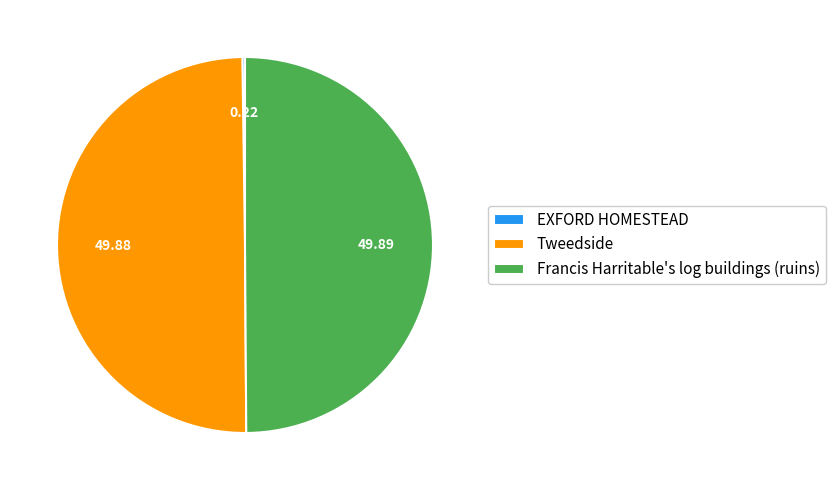

Combined, do Francis Harritable's log buildings (ruins) and Tweedside account for over 50%?

Yes